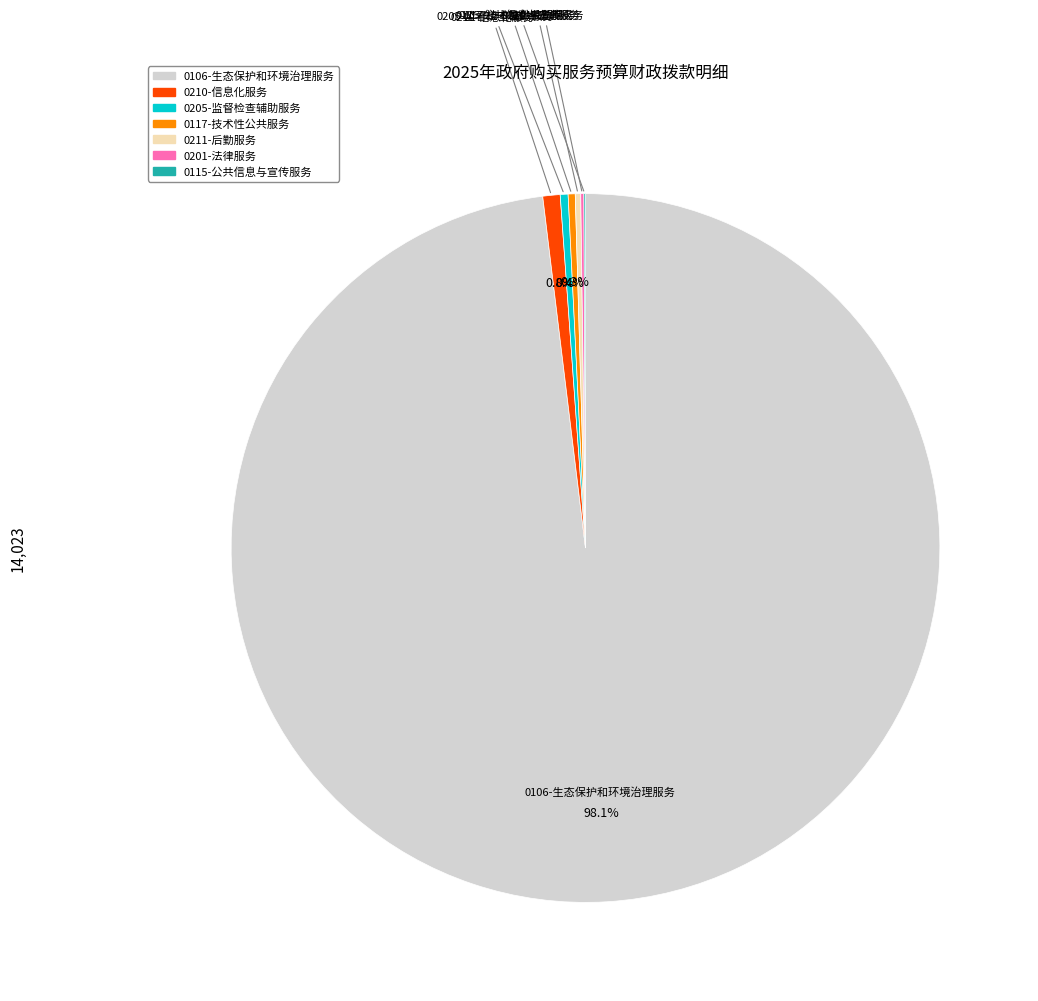

Is there any slice that represents more than half of the pie?

Yes